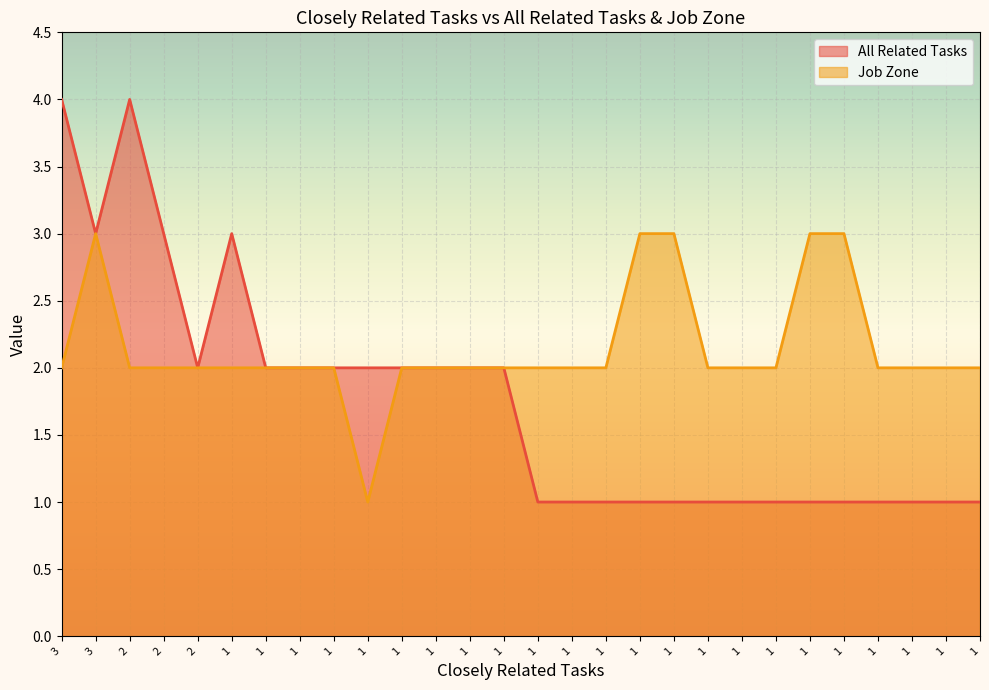

True or false: All Related Tasks and Job Zone intersect in this chart.

False